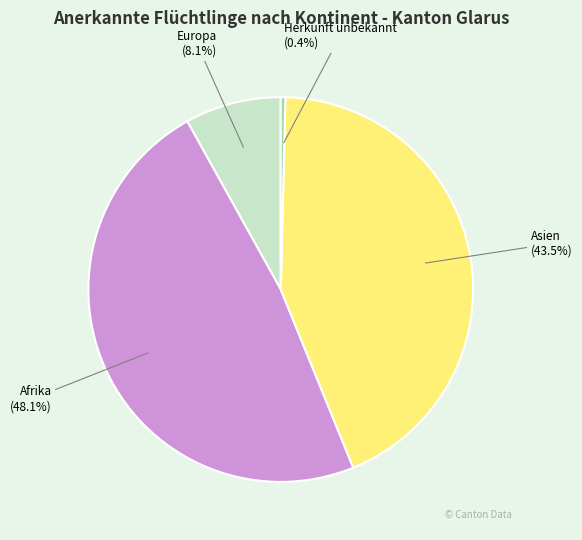

Combined, do Herkunft unbekannt and Afrika account for over 50%?

No